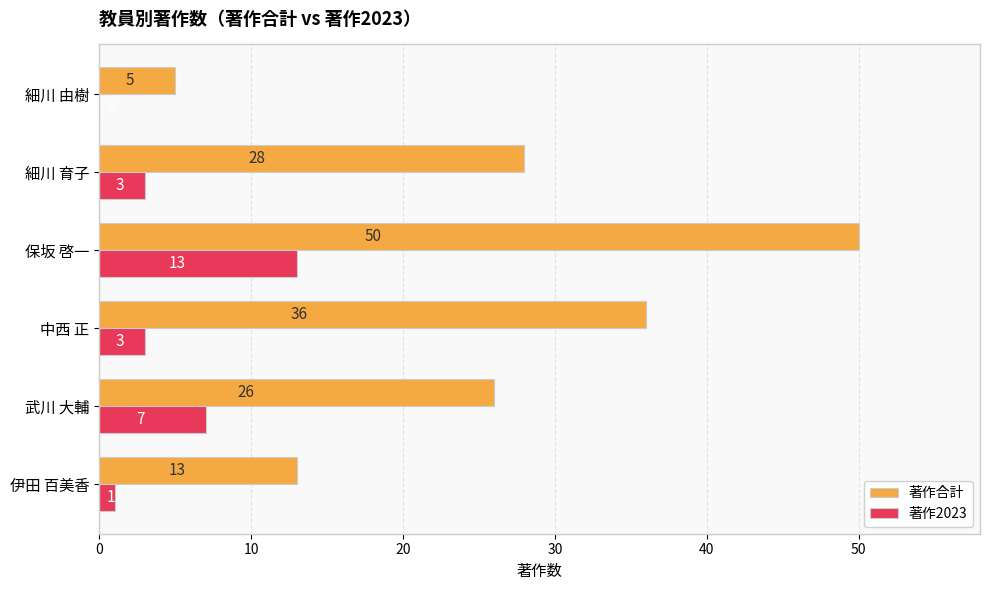

The 著作合計 series shows 13 at 中西 正. True or false?

False